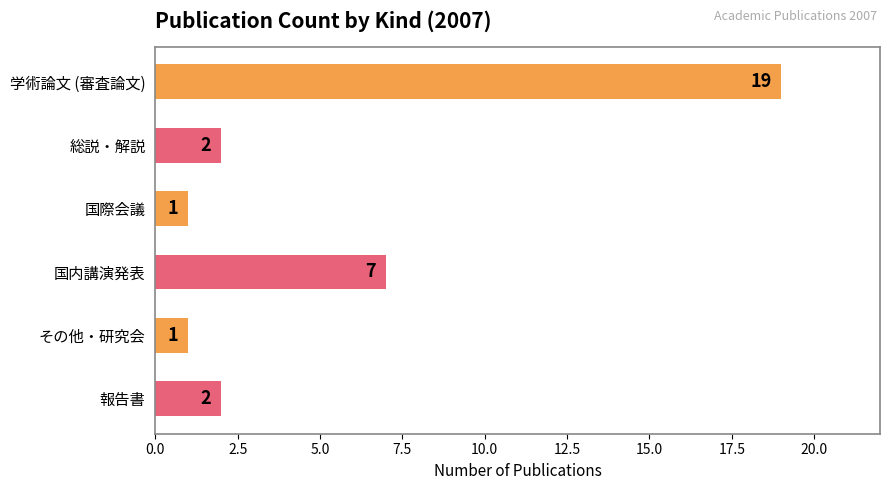

Read the value at 国内講演発表, to the nearest 5.

5